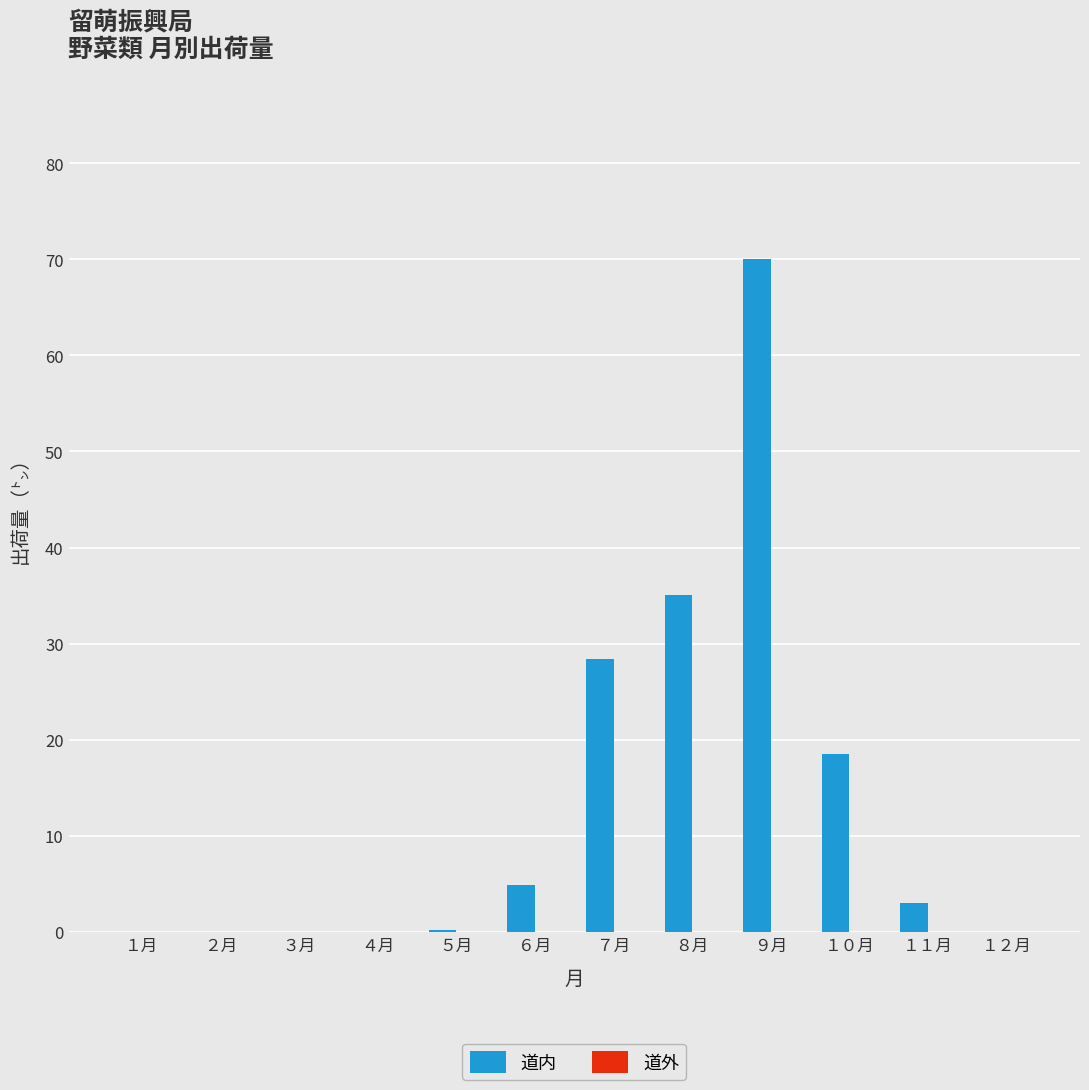

Does the chart contain stacked bars?

No